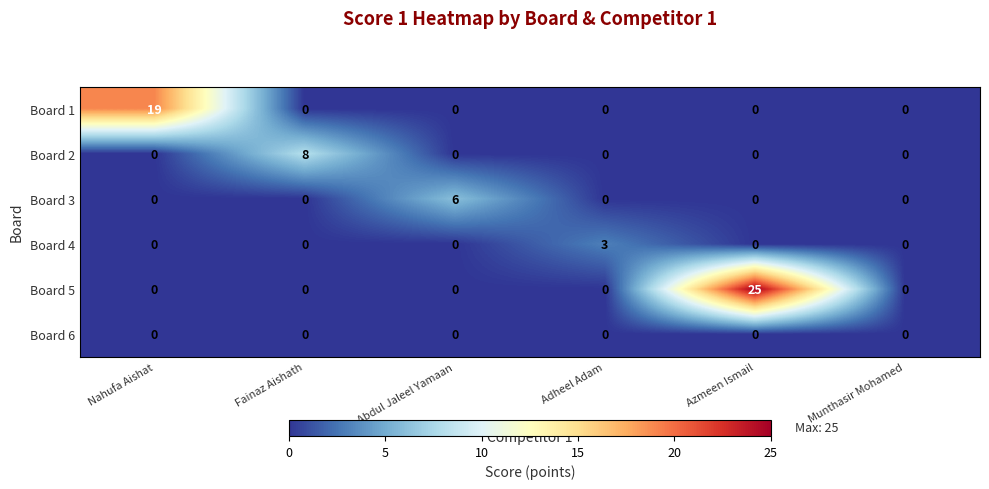

What is the greatest value displayed?

25